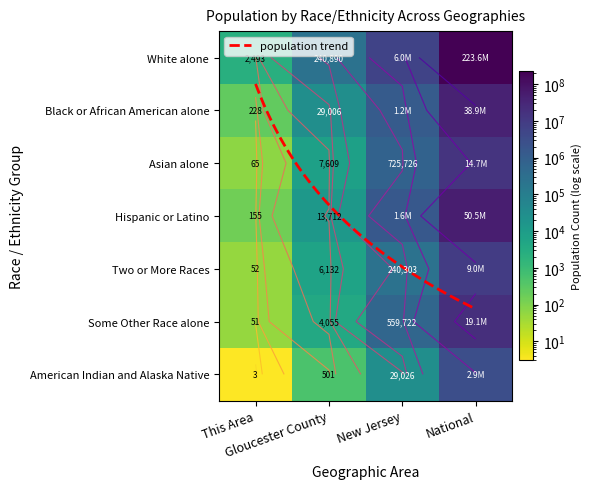

How many categories are shown in the chart?

4